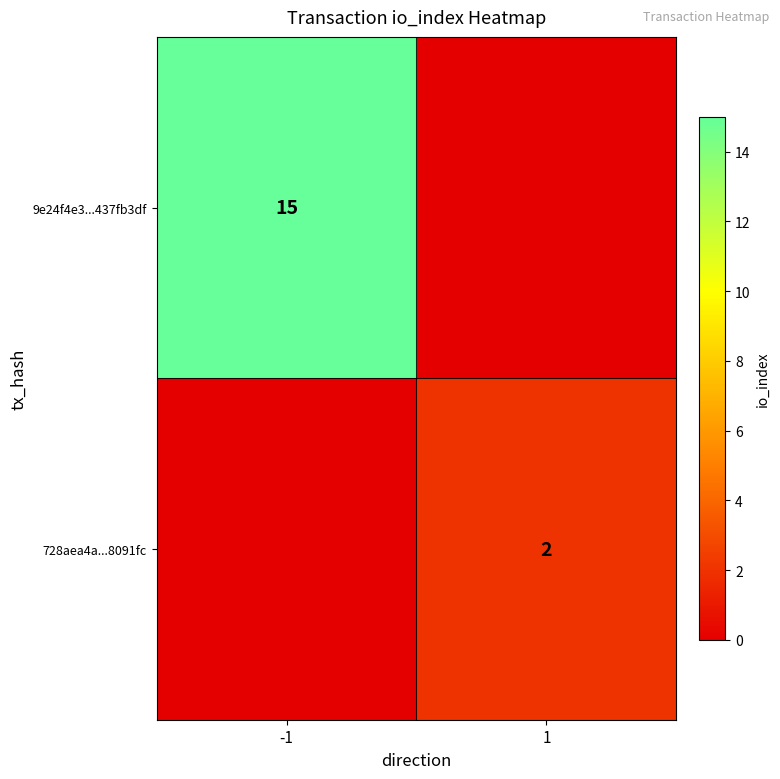

True or false: 728aea4a...8091fc has a value of 2 at 1.

True